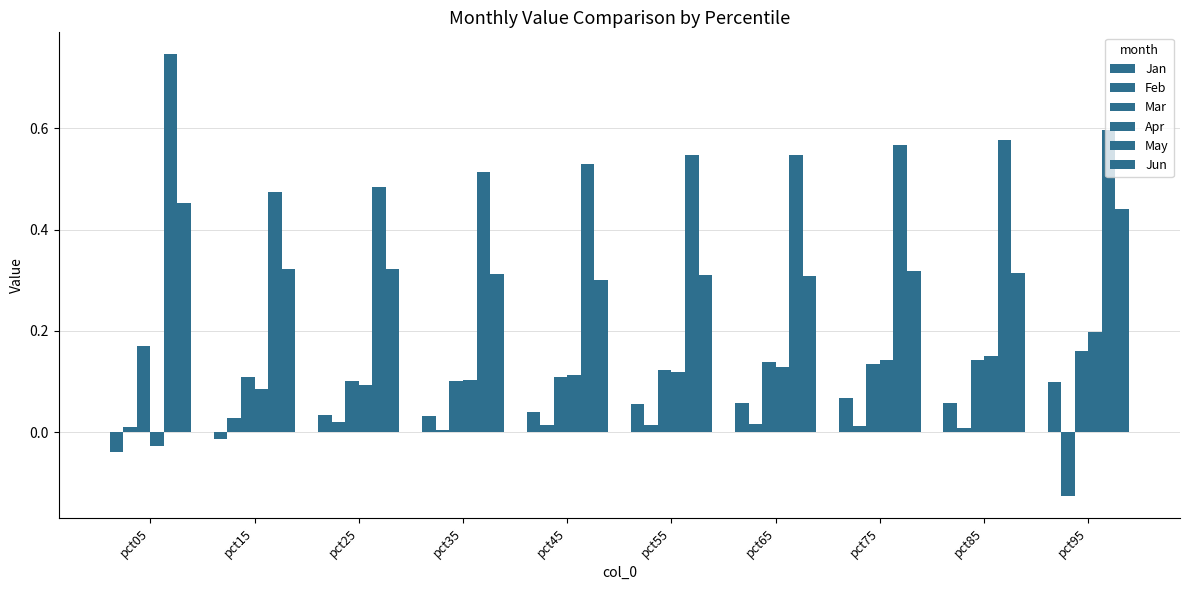

Count the May values in the range 0 to 1.

10